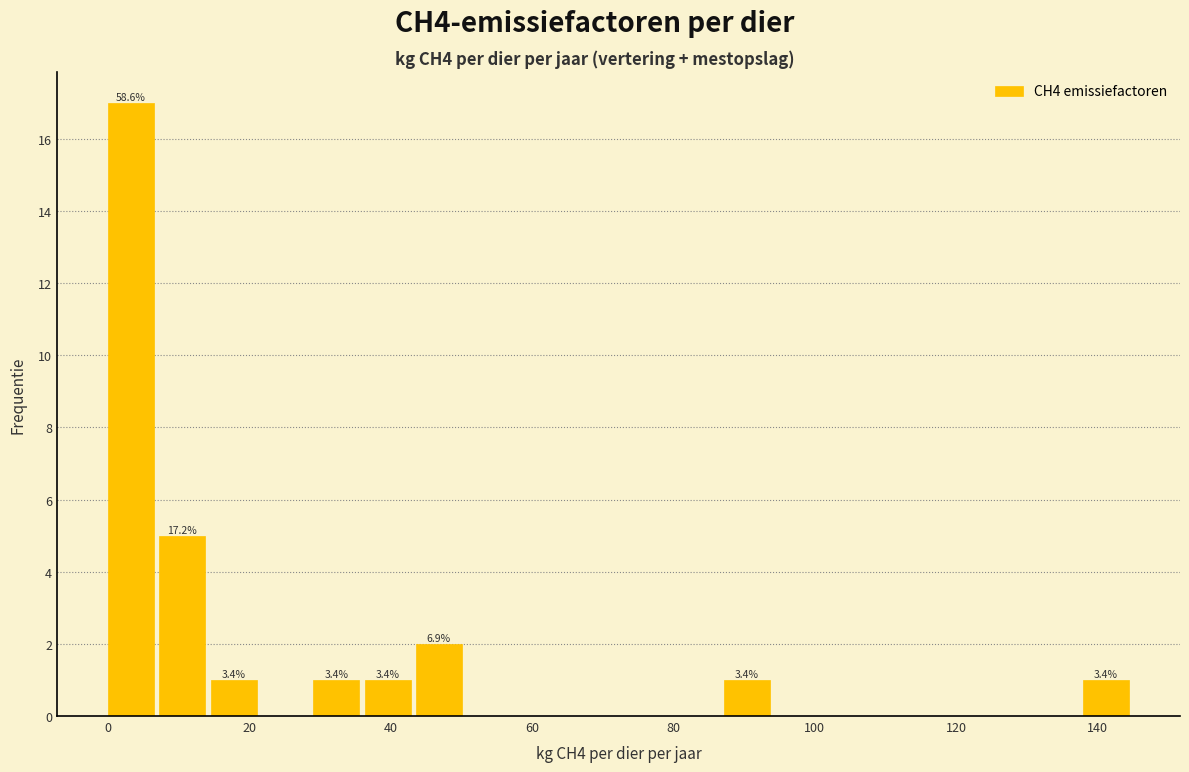

Around what value on the x-axis is the tallest bar? Give the approximate position of its centre, as read against the axis.

4